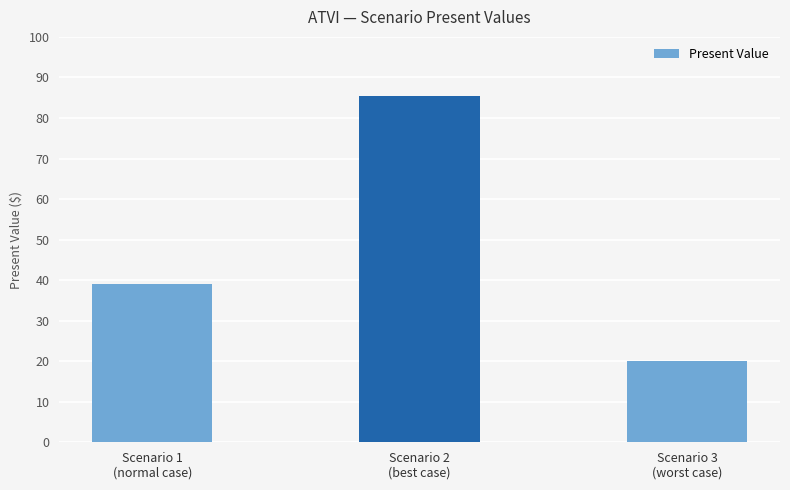

The chart shows a value of 39.0 at Scenario 1
(normal case). True or false?

True